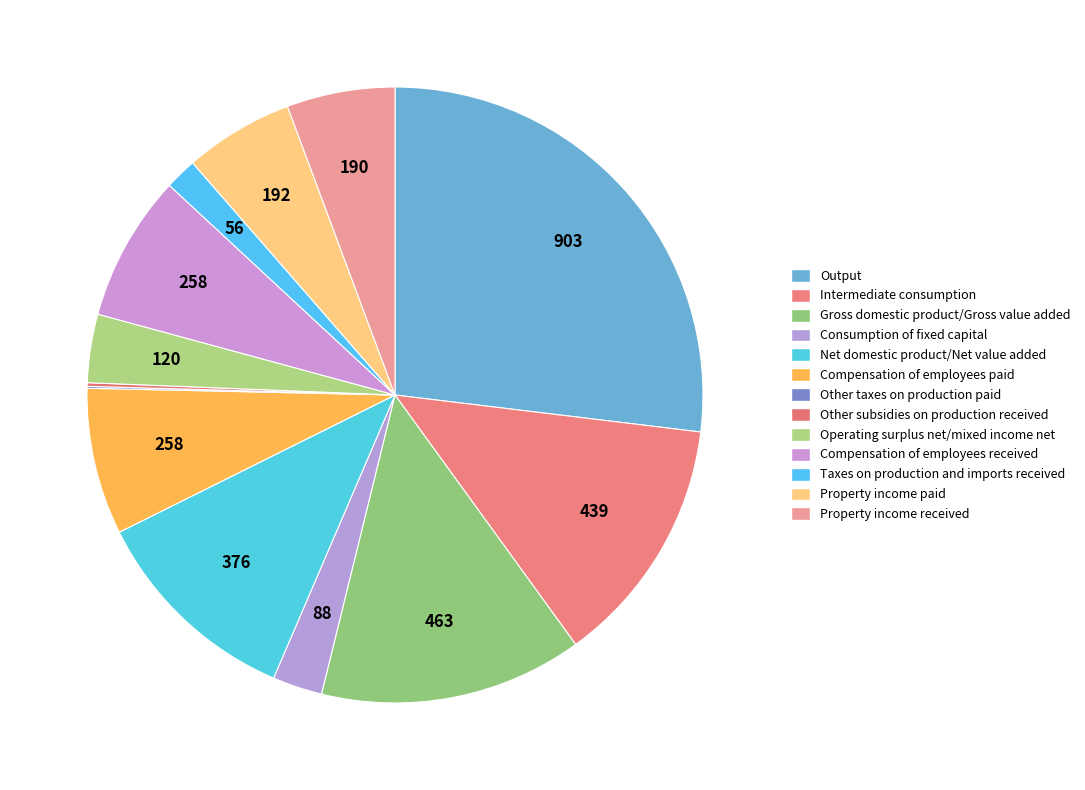

Which slice is the smallest?

Other taxes on production paid